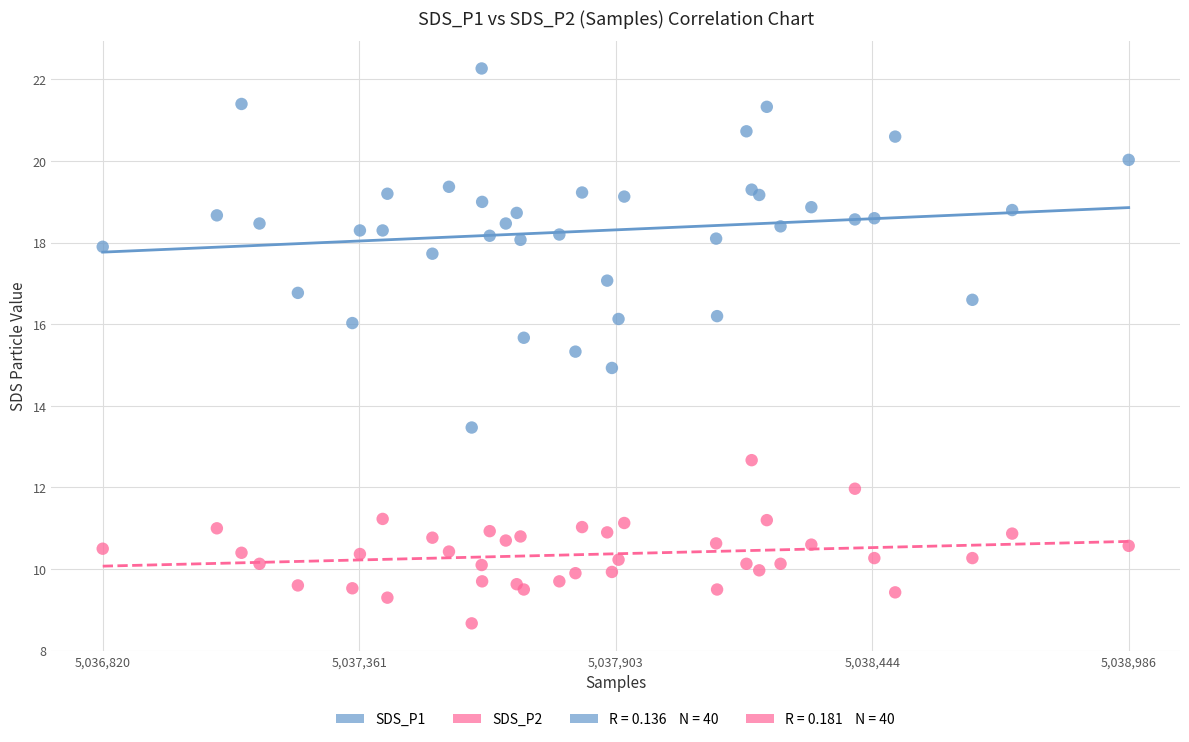

Which series reaches the maximum Y coordinate?

SDS_P1